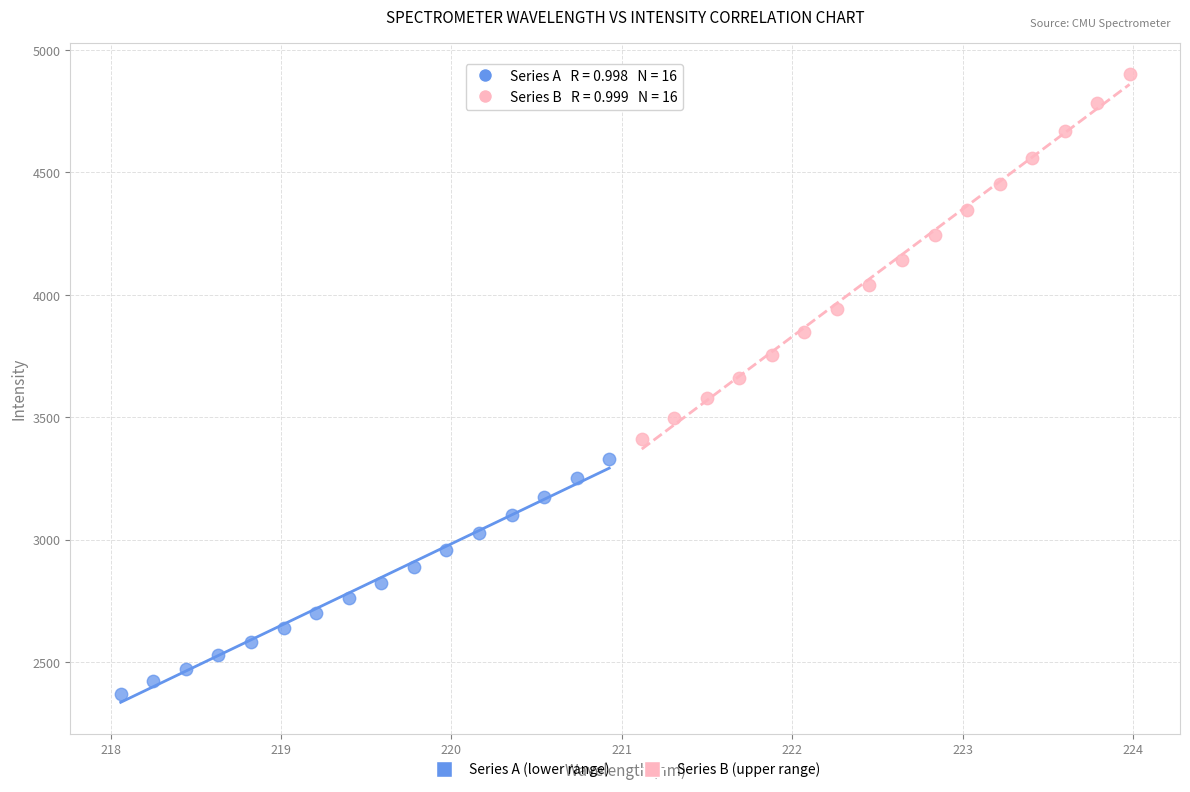

Which series reaches the minimum Y coordinate?

Series A (lower range)